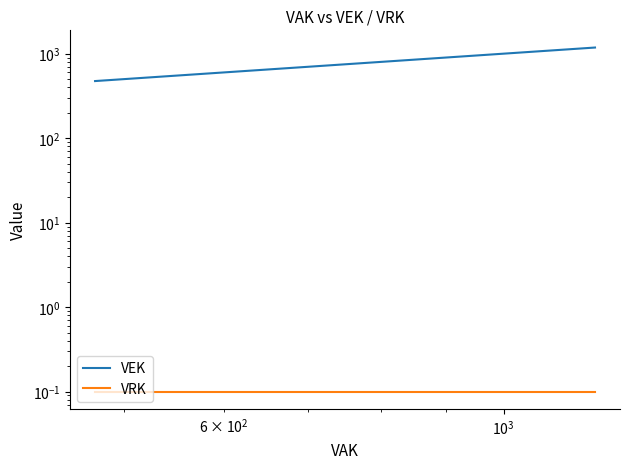

Which series has the largest range (max minus min)?

VEK